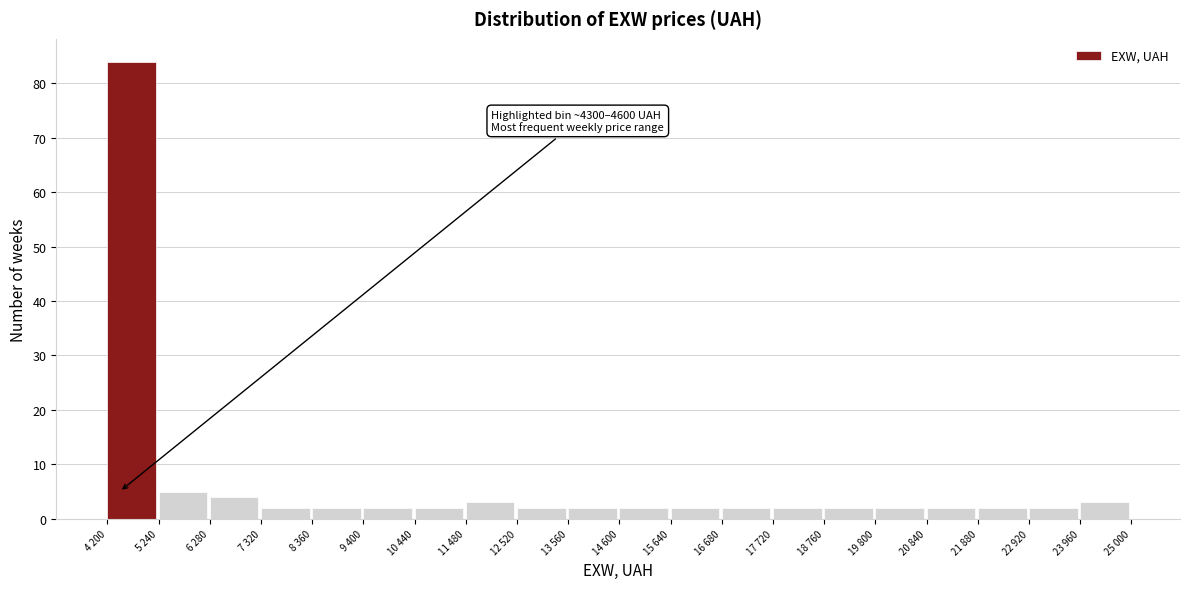

Reading right to left, list all the values displayed in this chart.

3	2	2	2	2	2	2	2	2	2	2	2	3	2	2	2	2	4	5	84